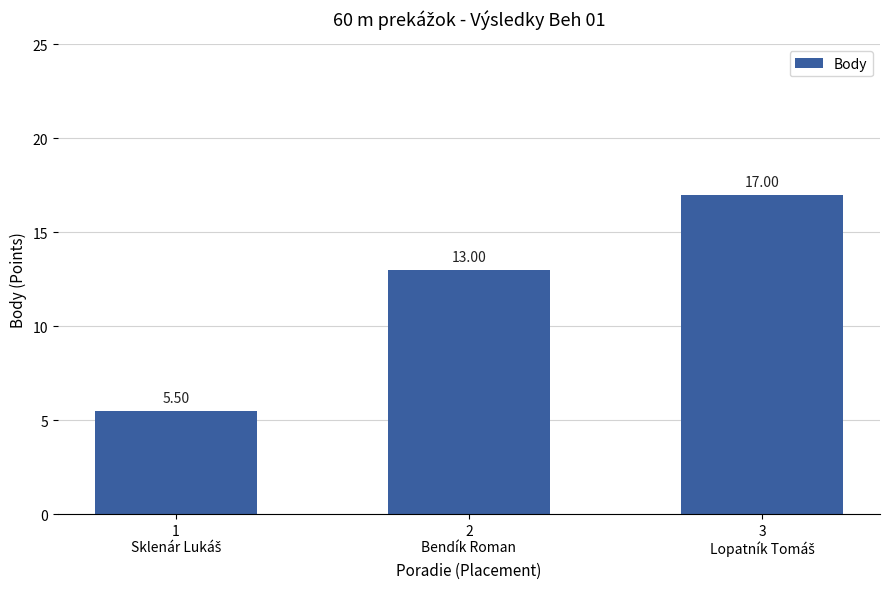

What is the sum of all values?

35.5